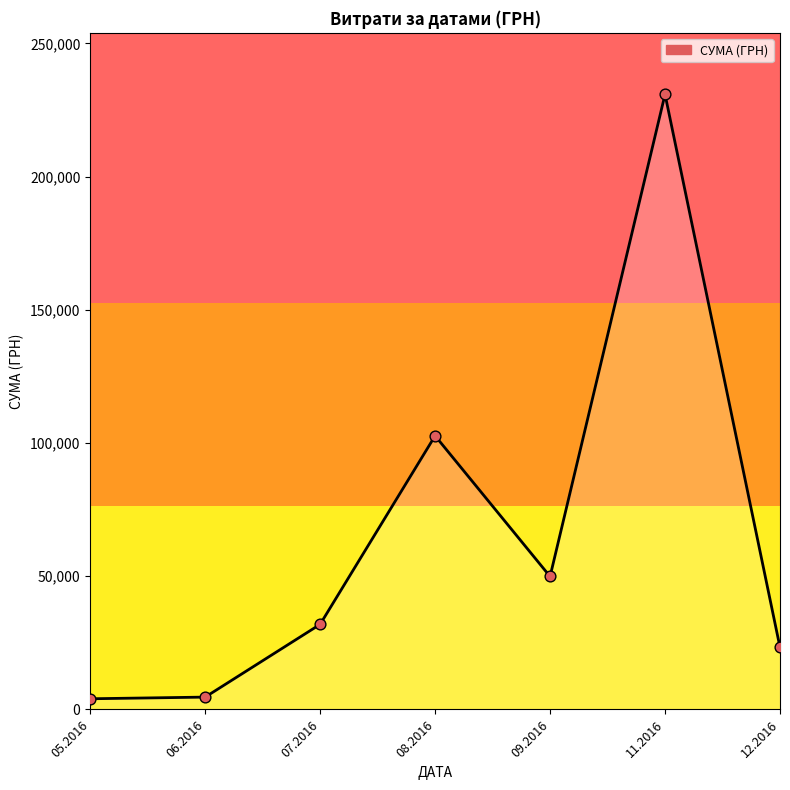

What is the ratio of the value at 08.2016 to the value at 11.2016?

0.4